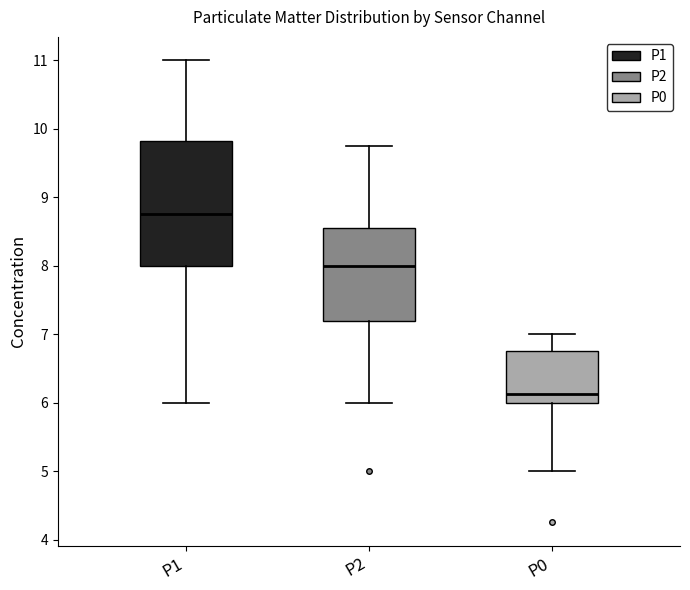

Where does the median line of the box for P0 sit on the y-axis? The values are not printed on the chart, so give them approximately, as read against the axis.

6.1